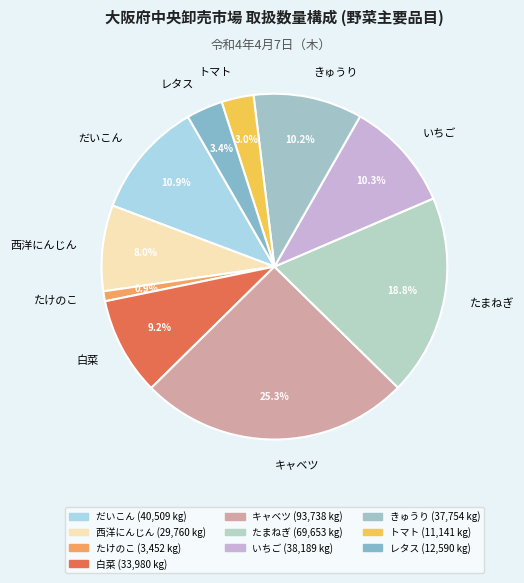

The レタス slice represents 17% of the pie. True or false?

False